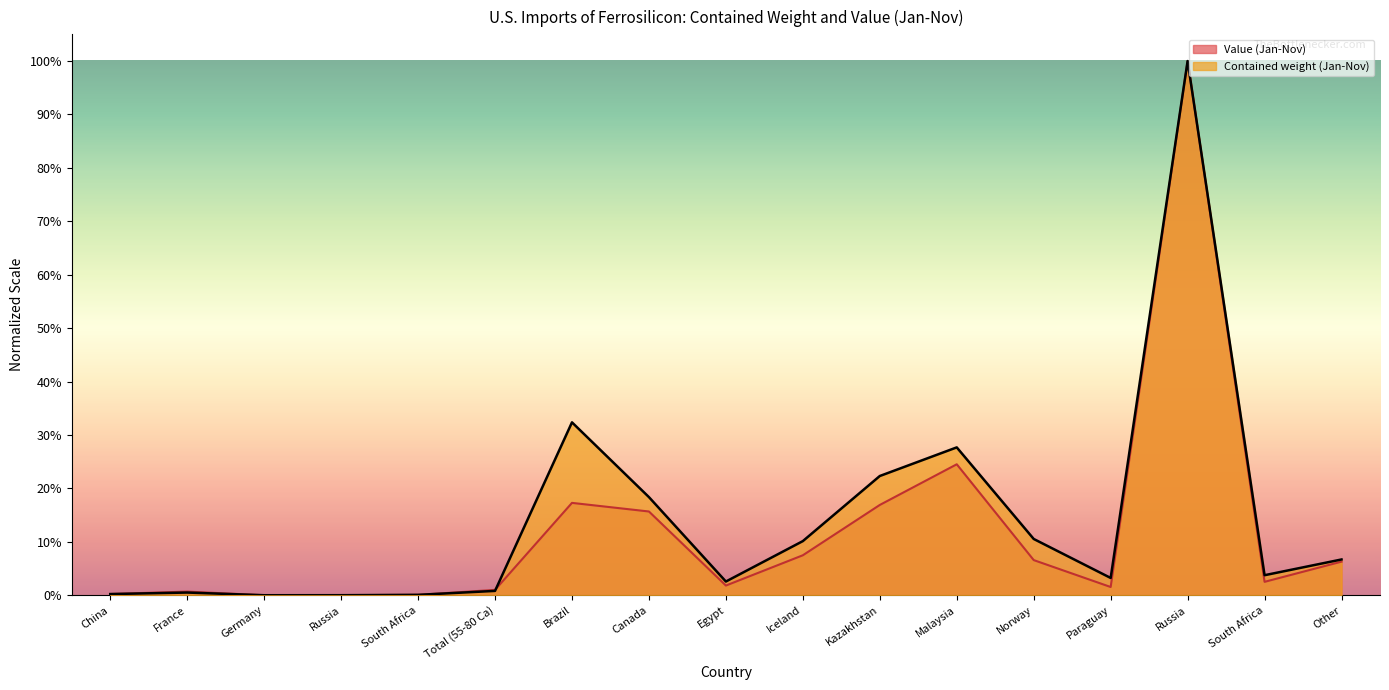

At which label is Value (Jan-Nov) closest to 0?

Germany